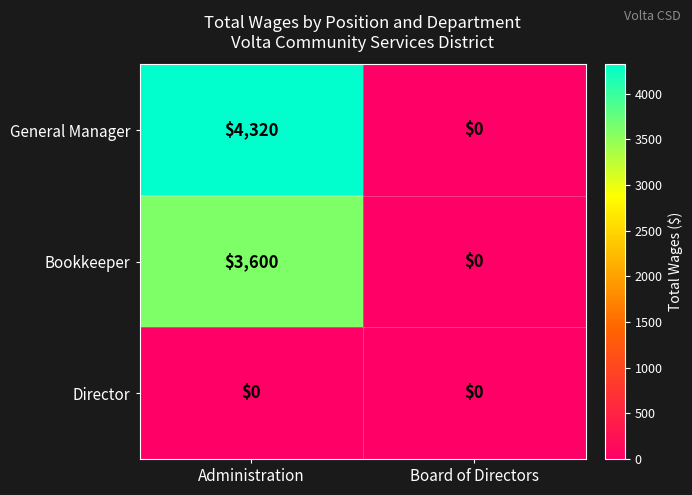

At how many categories does at least one series exceed 3699?

1